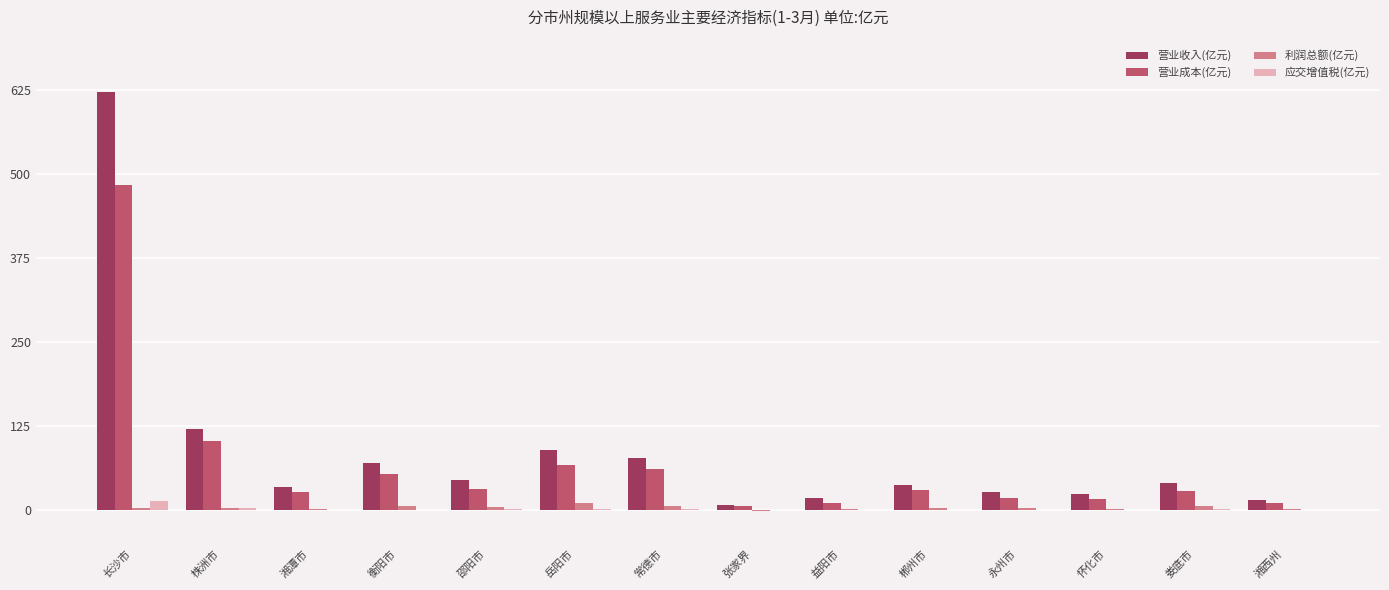

Is the value of 营业成本(亿元) at 衡阳市 greater than the value of 利润总额(亿元) at 娄底市?

Yes